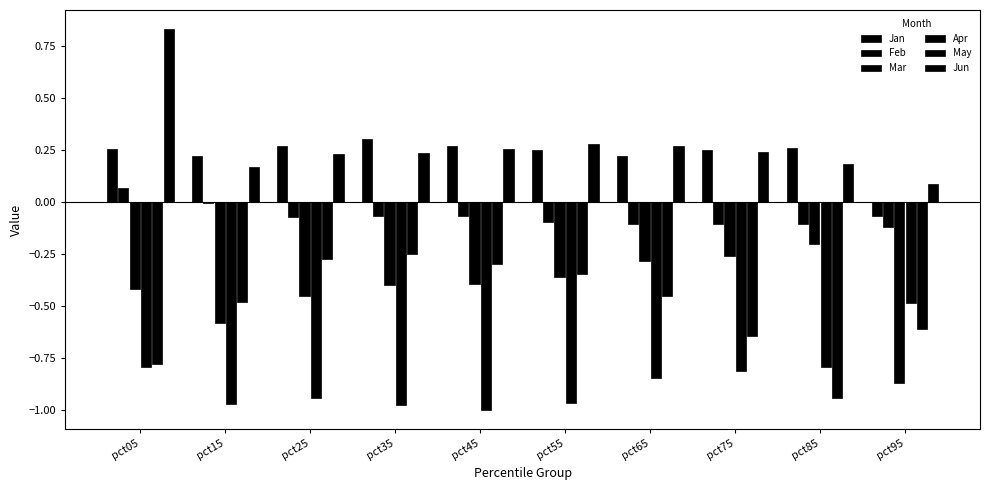

How many categories are shown in the chart?

10